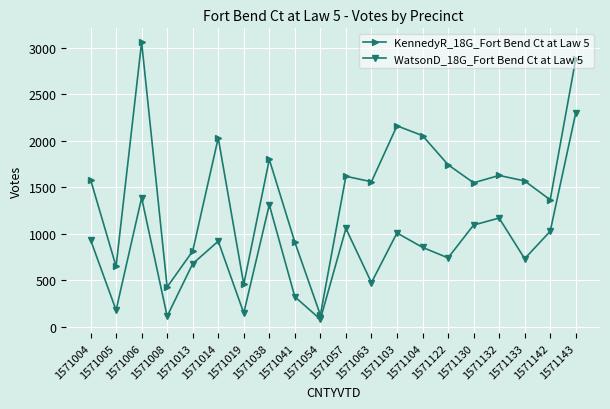

True or false: WatsonD_18G_Fort Bend Ct at Law 5 and KennedyR_18G_Fort Bend Ct at Law 5 intersect in this chart.

False